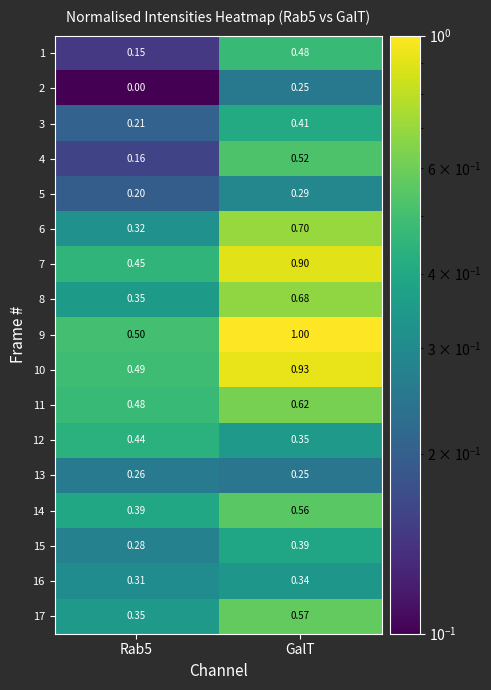

At how many categories does at least one series exceed 0?

2